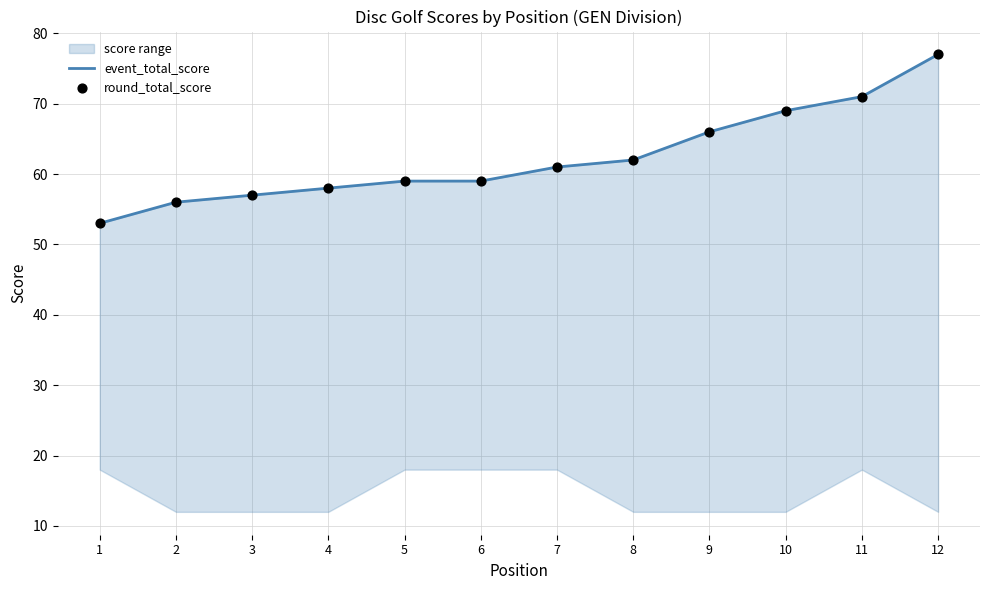

Which series reaches the minimum Y coordinate?

event_total_score